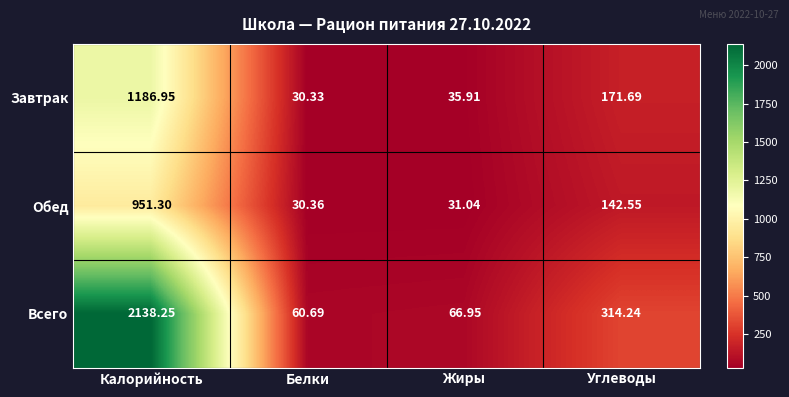

Which series has the largest range (max minus min)?

Всего